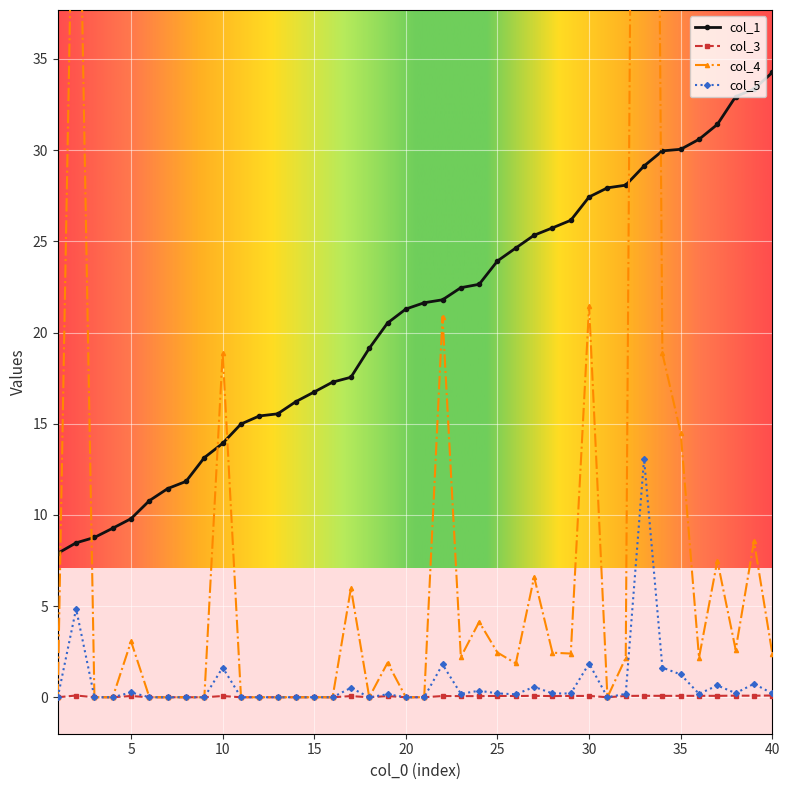

How many data points in col_5 are above 0?

23